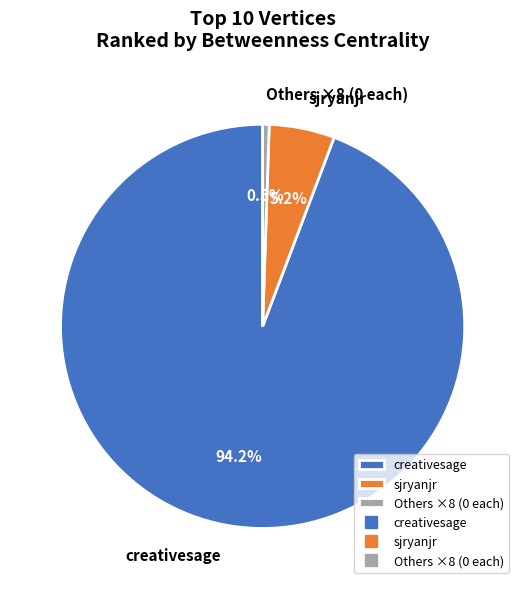

Is Others ×8 (0 each) the majority of the pie?

No